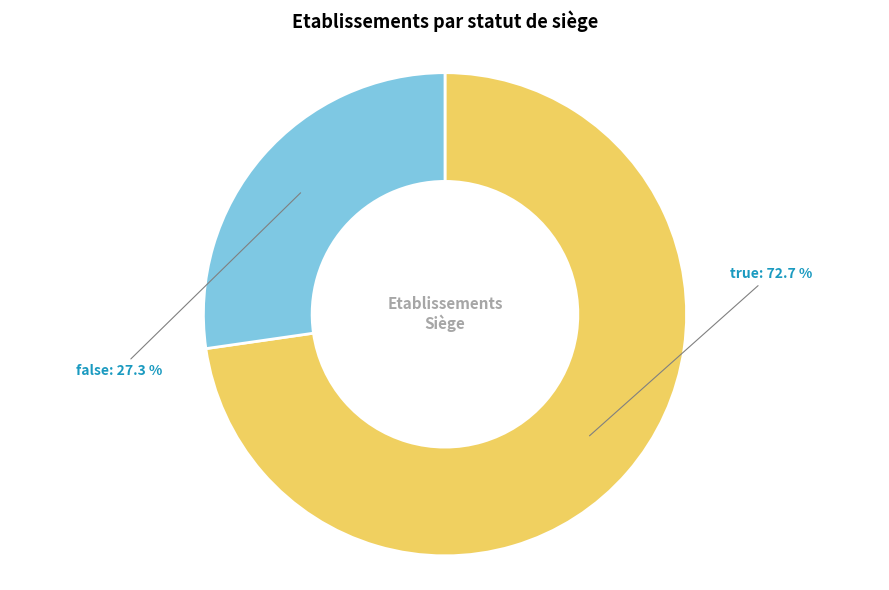

Which slice represents more than half of the pie?

true